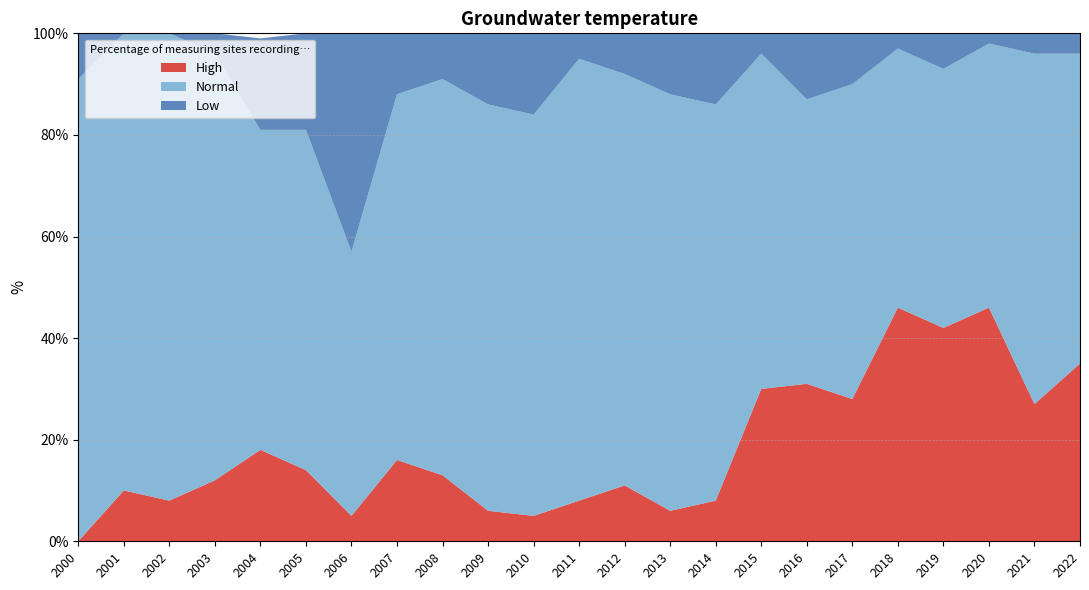

Reading left to right, extract all data points from this chart.

High: 0	10	8	12	18	14	5	16	13	6	5	8	11	6	8	30	31	28	46	42	46	27	35
Normal: 91	90	92	84	63	67	52	72	78	80	79	87	81	82	78	66	56	62	51	51	52	69	61
Low: 9	0	0	4	18	19	43	12	9	14	16	5	8	12	14	4	13	10	3	7	2	4	4